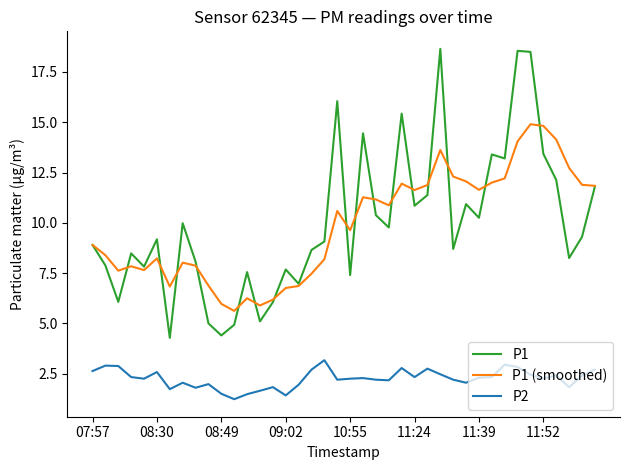

What is the lowest value of the P1 series?

4.3